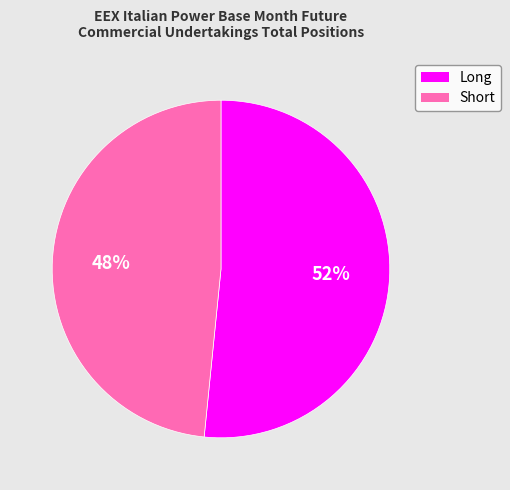

Between Short and Long, which is larger?

Long